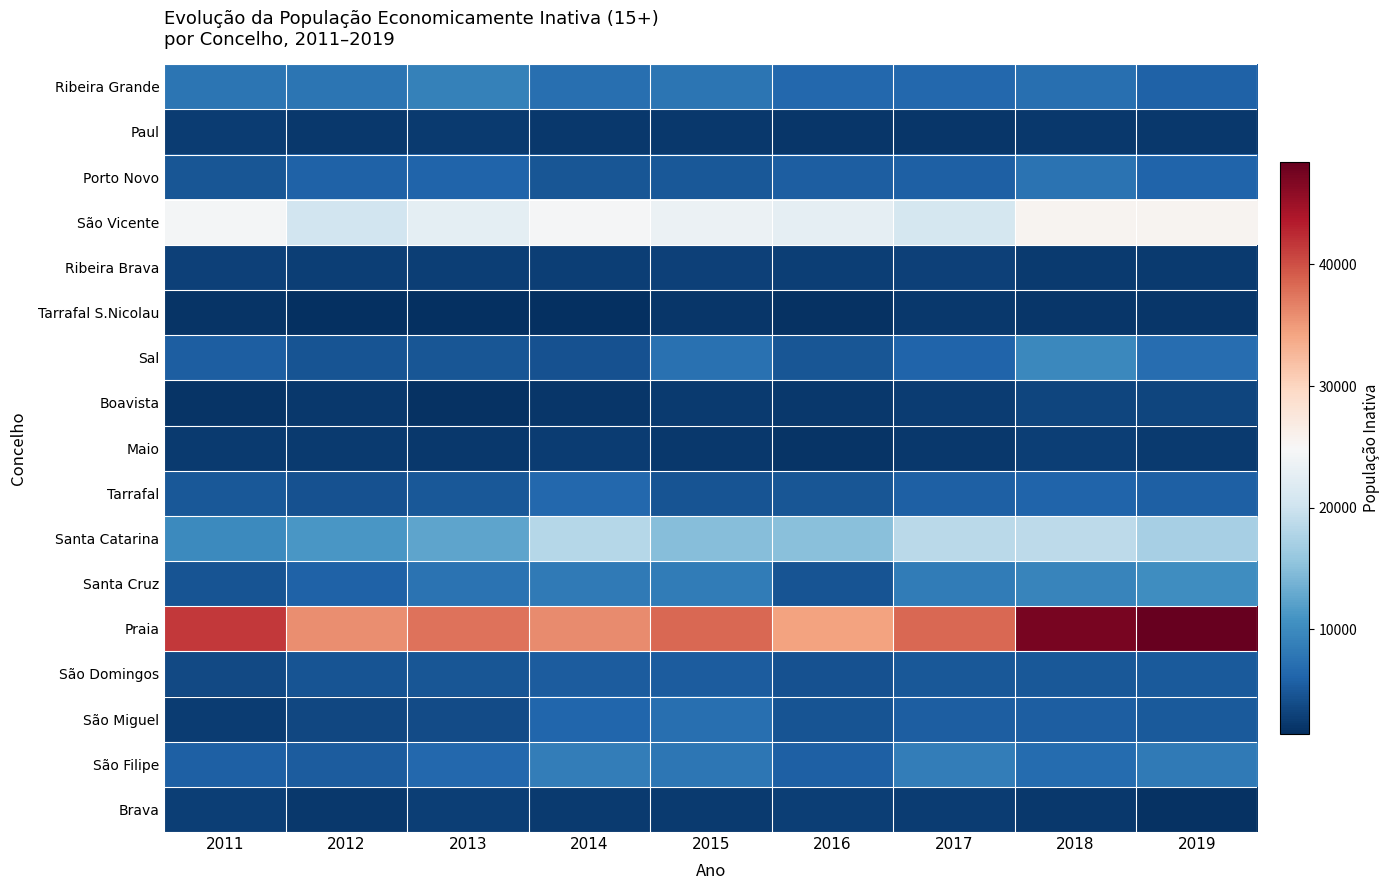

How many categories are shown in the chart?

9